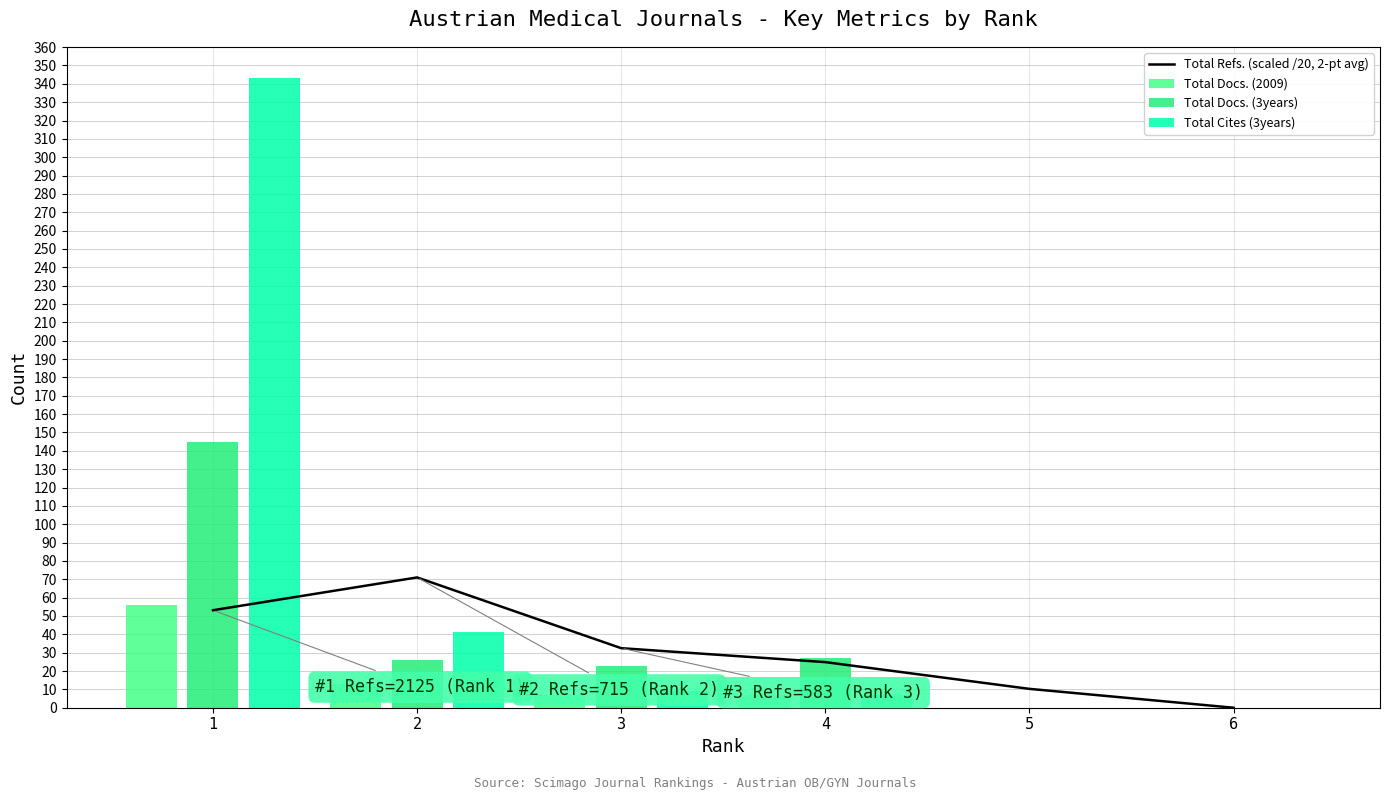

What are all the series names shown in the legend?

Total Refs. (scaled /20, 2-pt avg), Total Docs. (2009), Total Docs. (3years), Total Cites (3years)